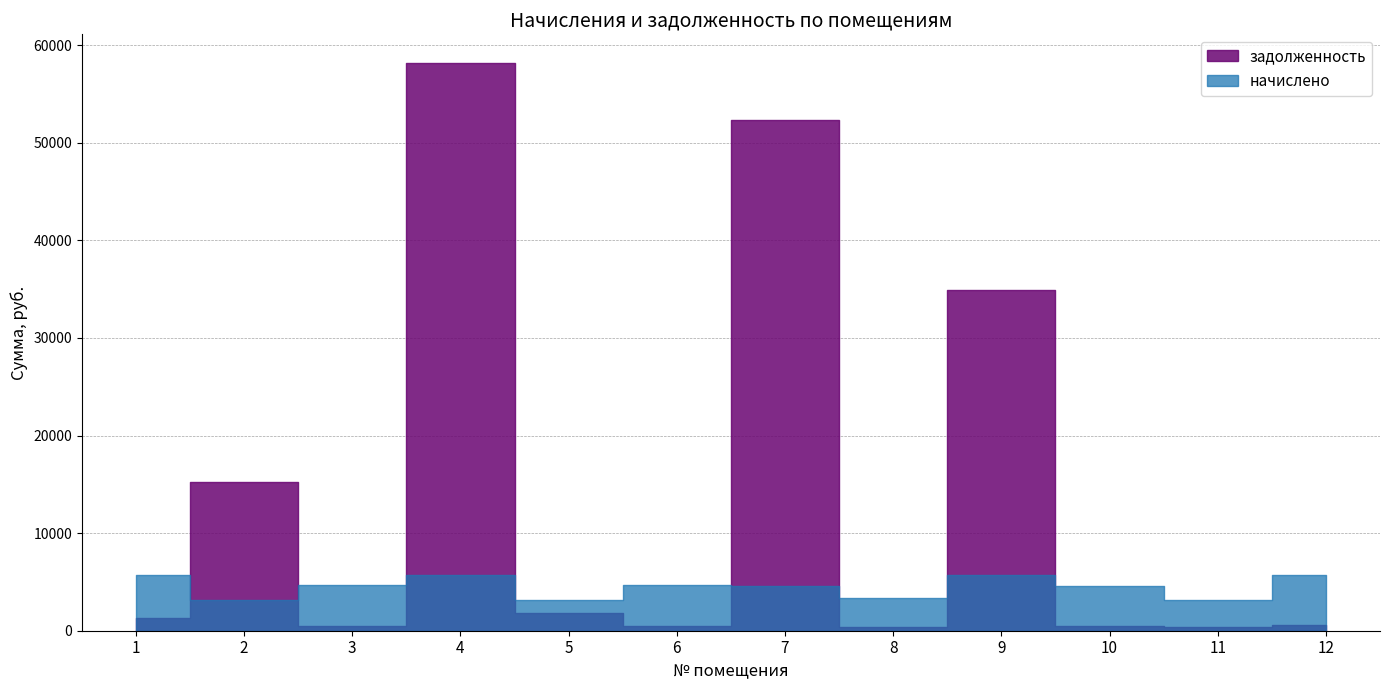

At which category does задолженность reach its first local peak?

2